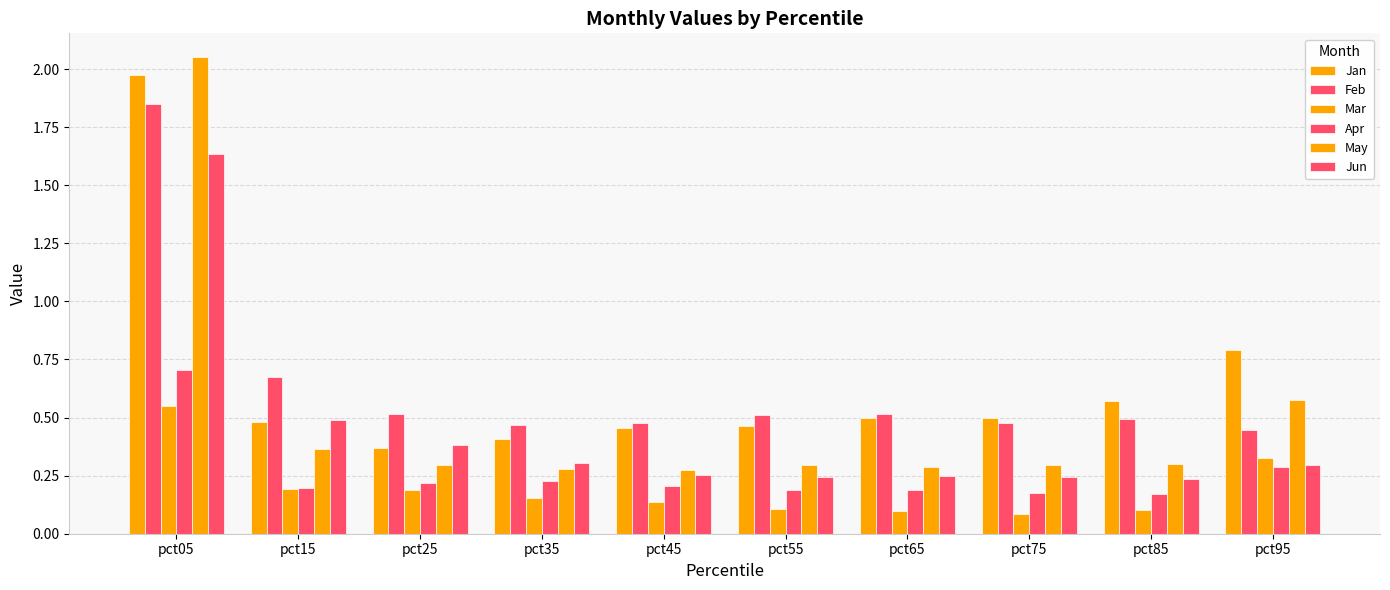

Is it true that Apr equals 0.1 at pct25?

False